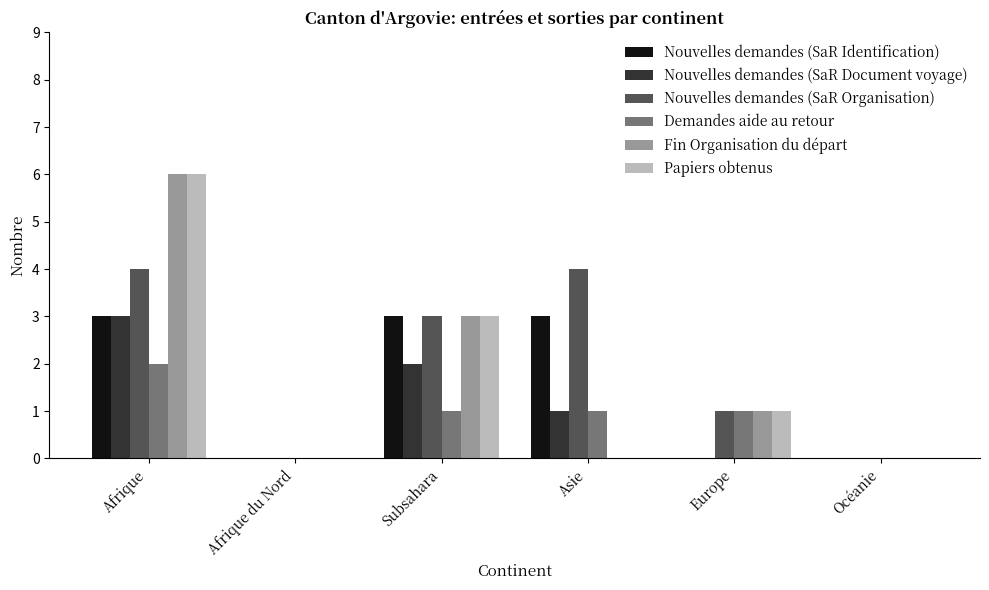

Where does the Demandes aide au retour series first go above 1?

Afrique